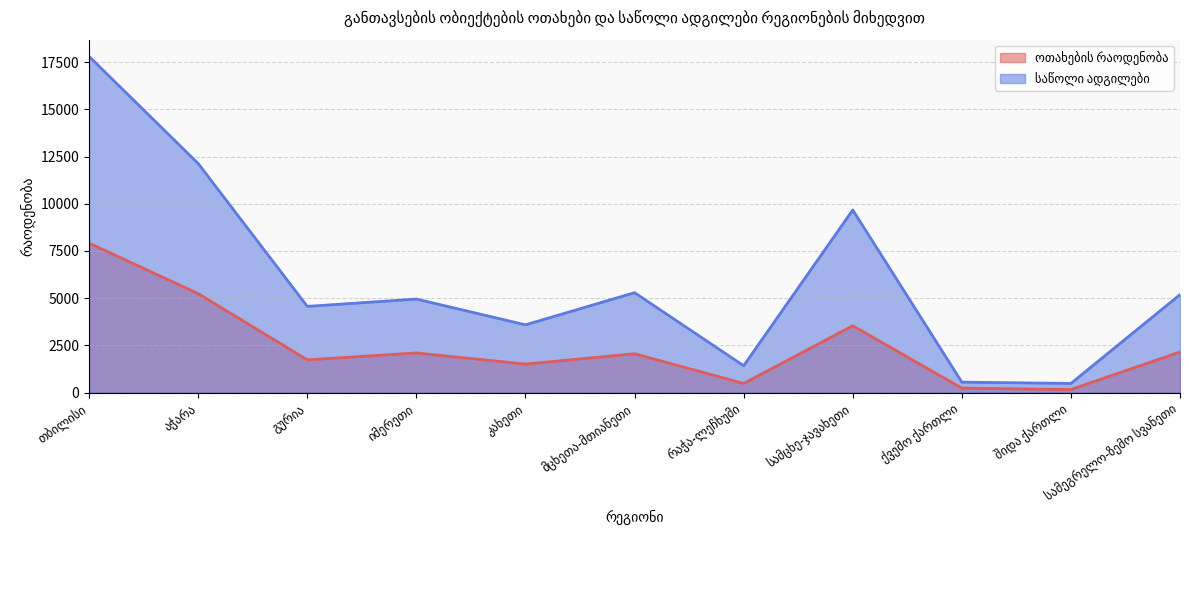

At იმერეთი, list the series in order from largest to smallest.

საწოლი ადგილები, ოთახების რაოდენობა